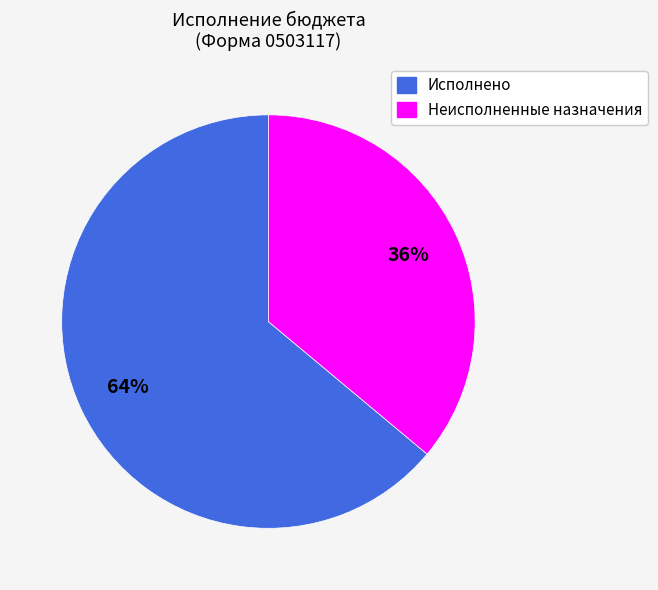

Is there any slice that represents more than half of the pie?

Yes